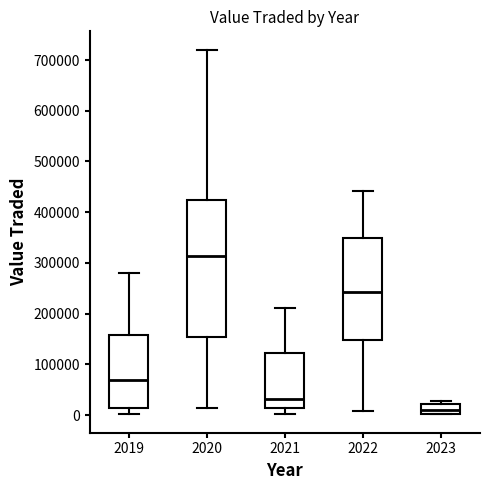

Which box's median line is the lowest?

2023